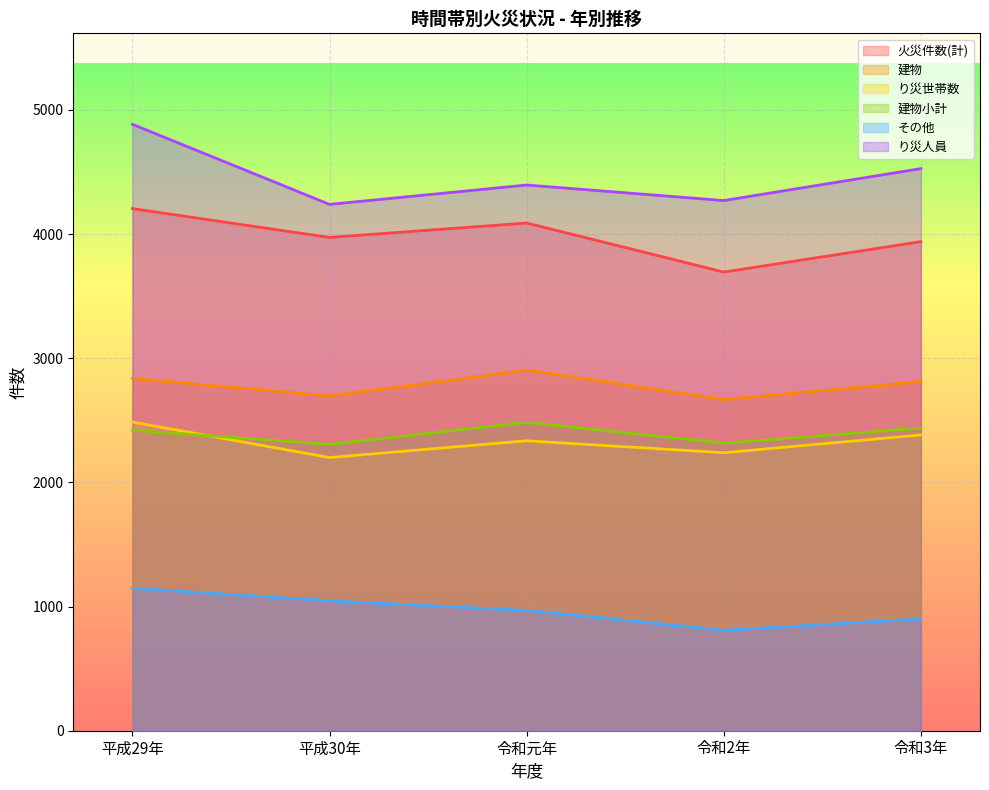

Reading left to right, transcribe all the data shown in this chart.

火災件数(計): 平成29年=4205	平成30年=3973	令和元年=4089	令和2年=3694	令和3年=3939
建物: 平成29年=2837	平成30年=2696	令和元年=2904	令和2年=2667	令和3年=2812
り災世帯数: 平成29年=2486	平成30年=2200	令和元年=2335	令和2年=2239	令和3年=2382
建物小計: 平成29年=2420	平成30年=2306	令和元年=2484	令和2年=2316	令和3年=2438
その他: 平成29年=1148	平成30年=1046	令和元年=969	令和2年=809	令和3年=901
り災人員: 平成29年=4884	平成30年=4239	令和元年=4395	令和2年=4270	令和3年=4527